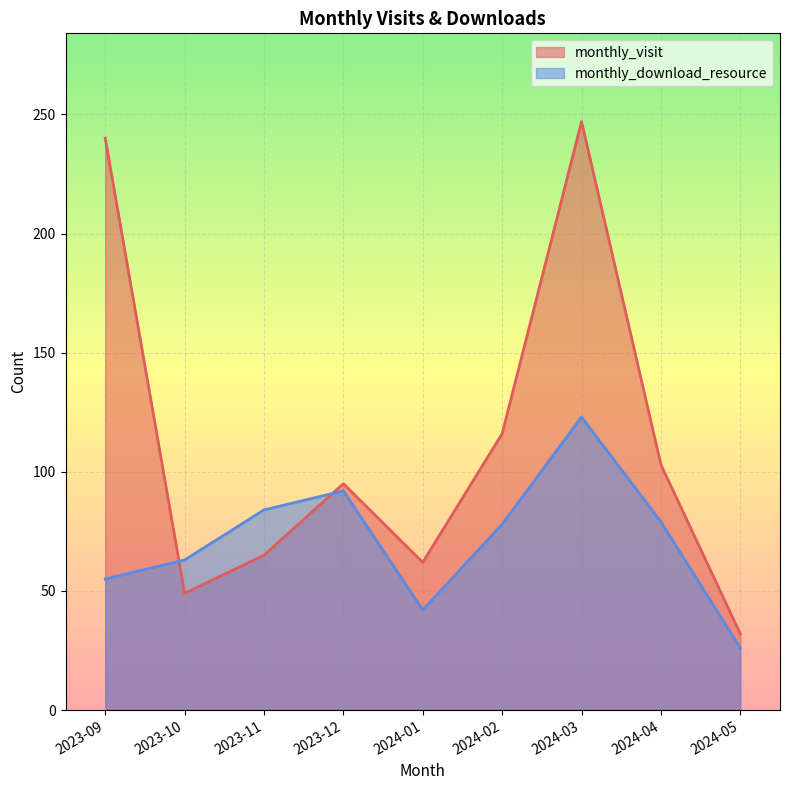

Which series ends up on top after the final intersection of monthly_visit and monthly_download_resource?

monthly_visit